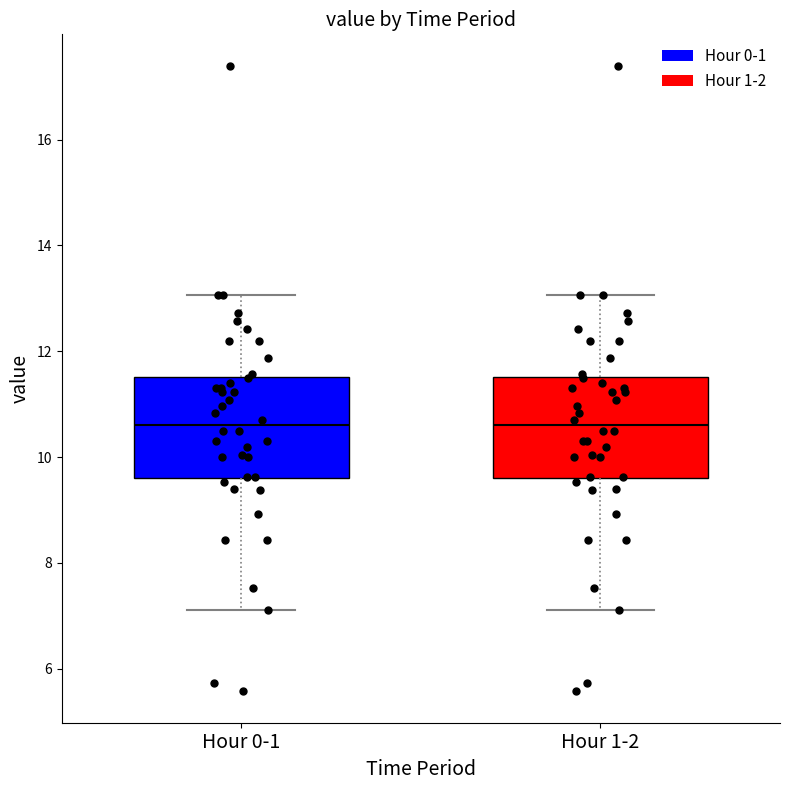

Where does the upper whisker of the box for Hour 1-2 end on the y-axis? The values are not printed on the chart, so give them approximately, as read against the axis.

13.0